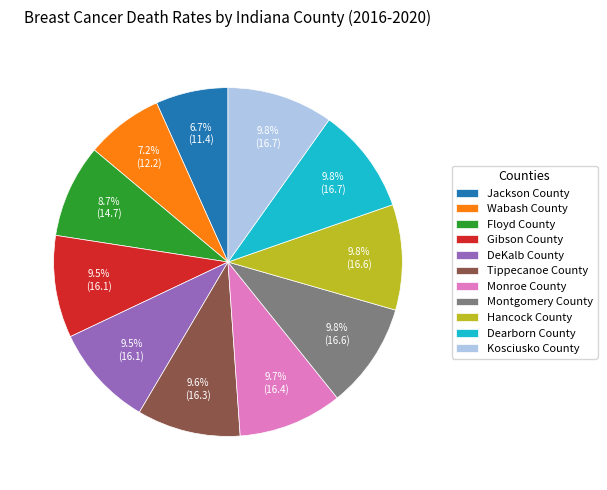

Which has a higher value, Montgomery County or Floyd County?

Montgomery County